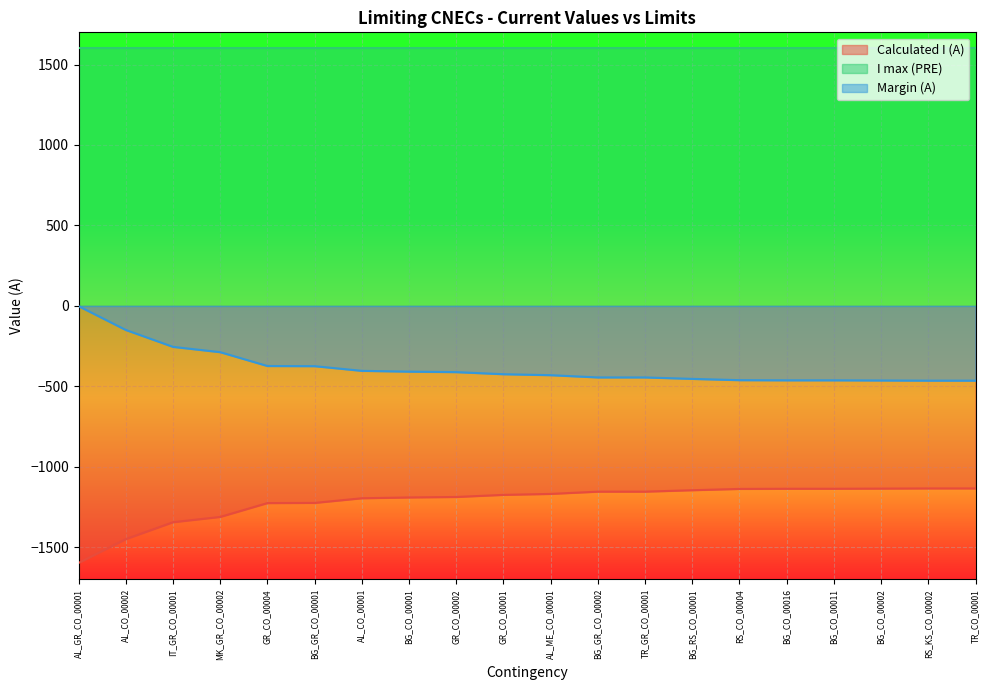

Reading right to left, what are all the values shown in this chart?

Calculated I (A): -1135	-1135	-1136	-1137	-1137	-1138	-1146	-1155	-1155	-1169	-1175	-1188	-1191	-1196	-1225	-1226	-1312	-1345	-1450	-1598
Margin (A): -465	-465	-464	-463	-463	-462	-454	-445	-445	-431	-425	-412	-409	-404	-375	-374	-288	-255	-150	-2